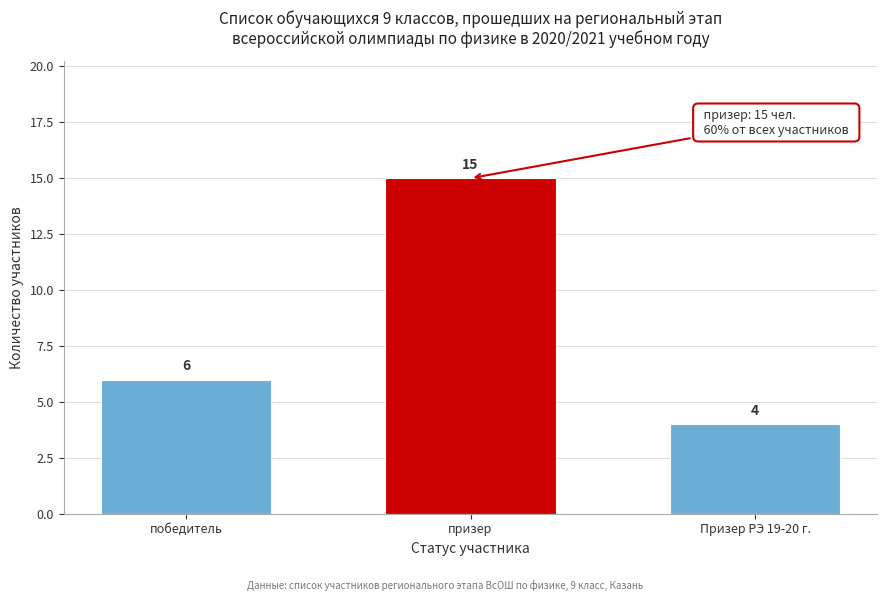

Reading left to right, extract all data points from this chart.

6	15	4